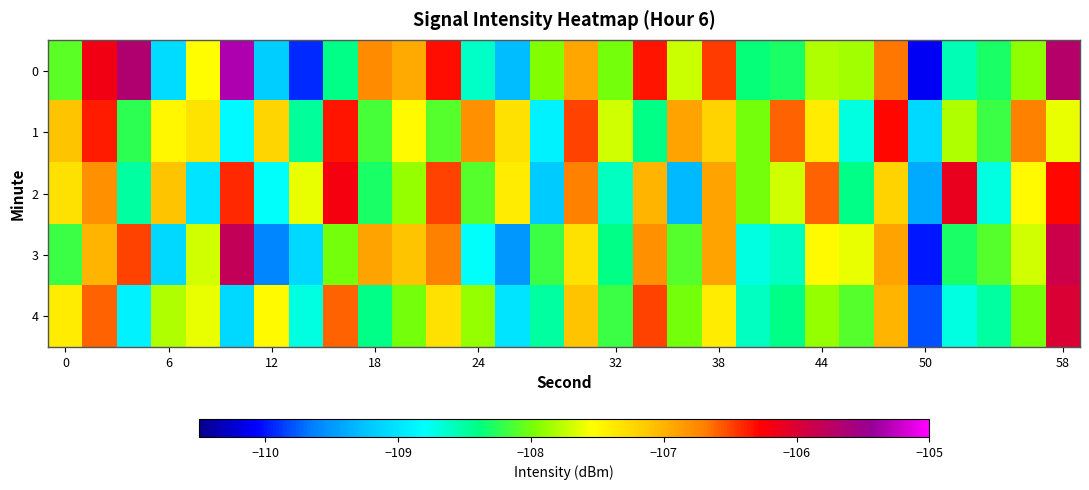

What is the maximum value shown in the chart?

-105.3